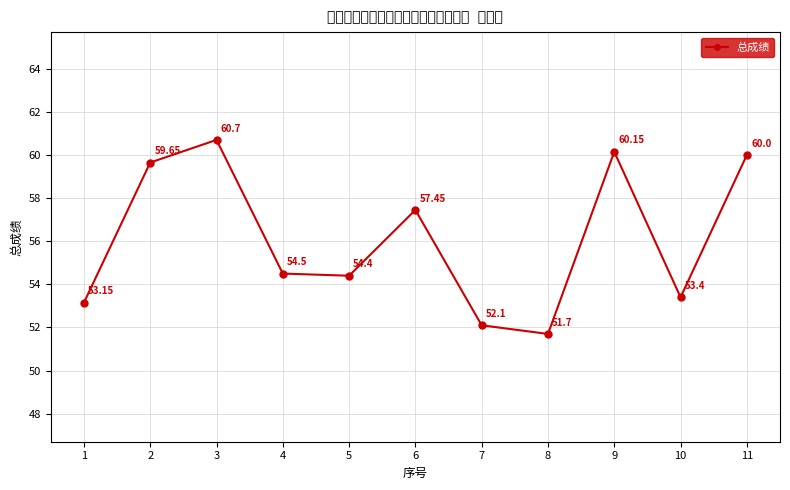

How many points are higher than both their immediate neighbors (excluding endpoints)?

3